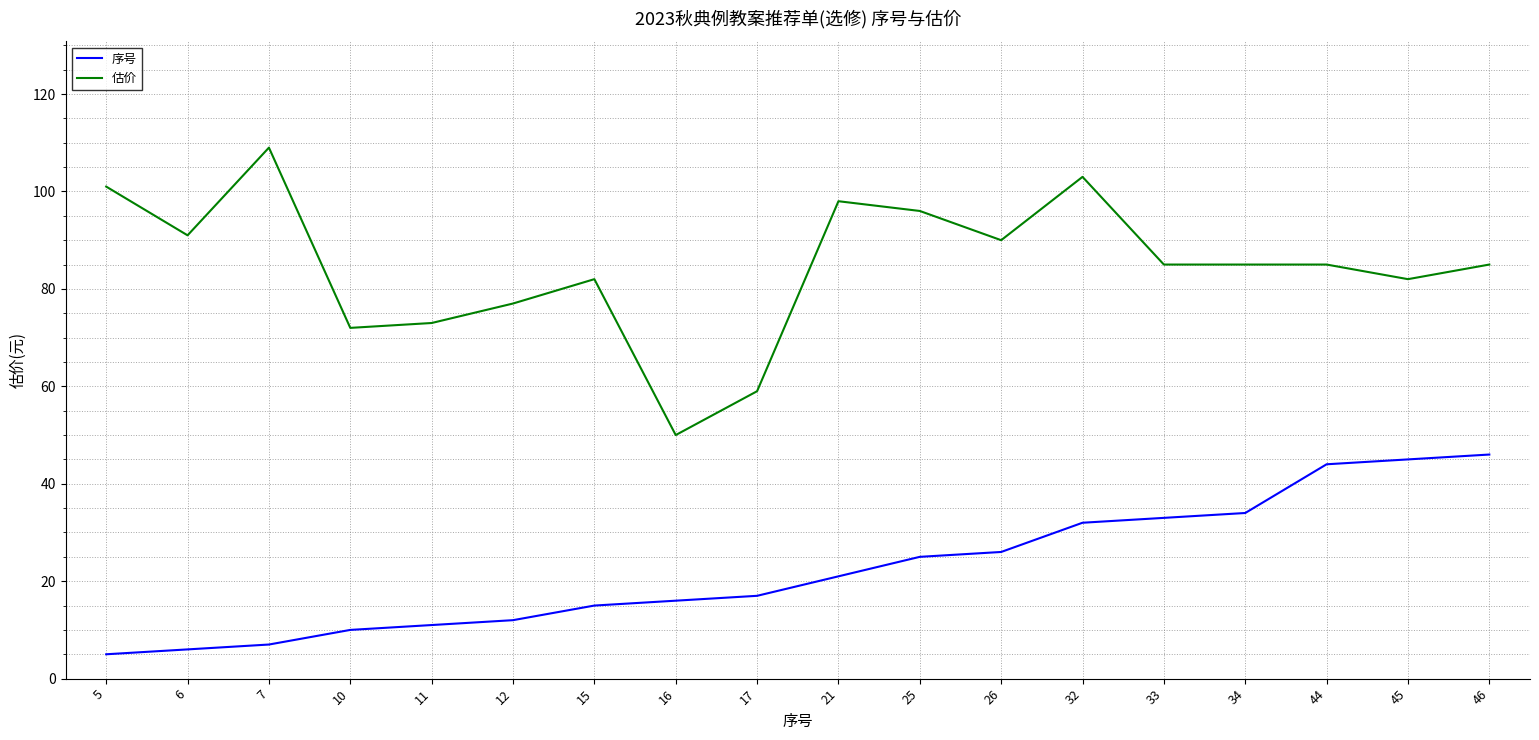

True or false: 估价 and 序号 intersect in this chart.

False